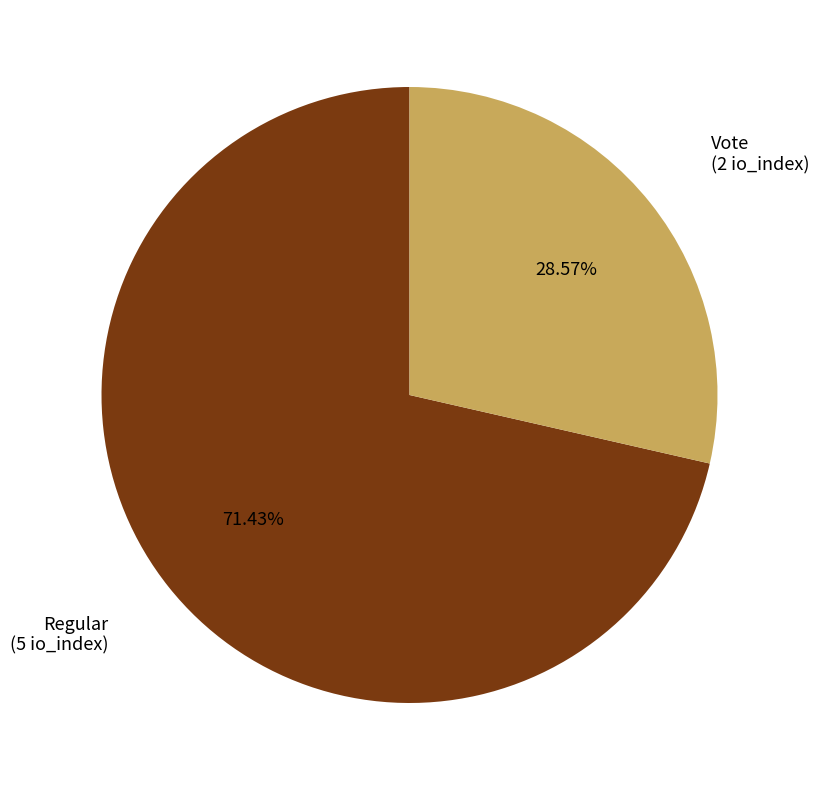

Does any single category account for the majority?

Yes